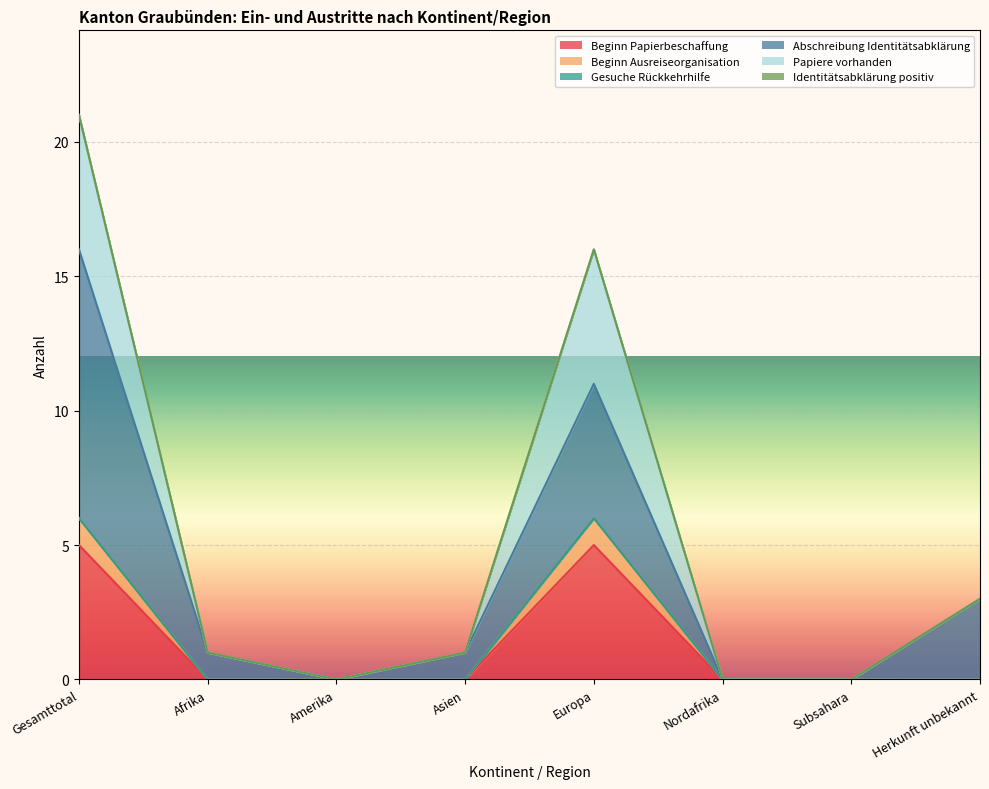

Which category has the highest value across all series?

Gesamttotal